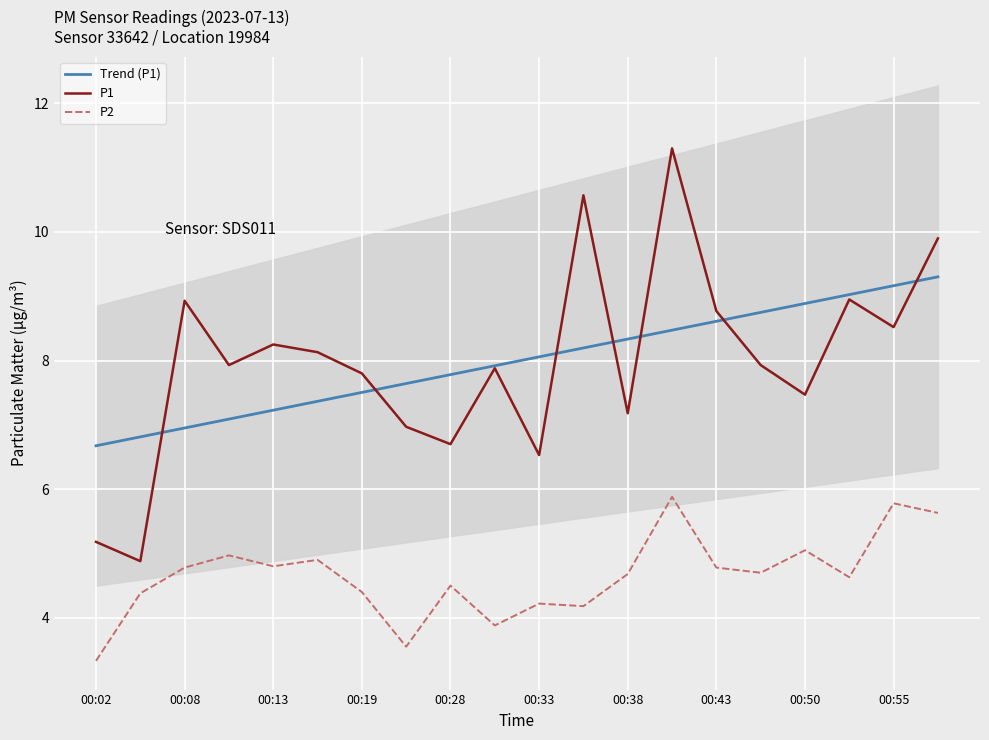

Rank the series at 11 from highest to lowest value.

P1, Trend (P1), P2